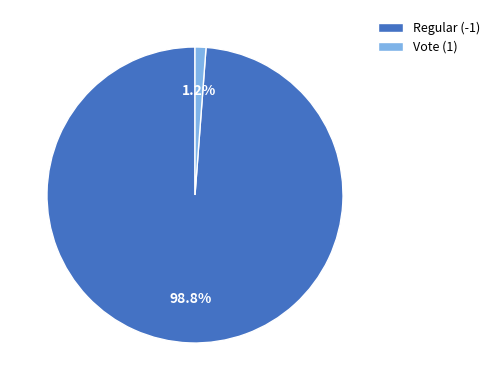

To the nearest percent, what percentage of the pie is Vote (1)?

1%